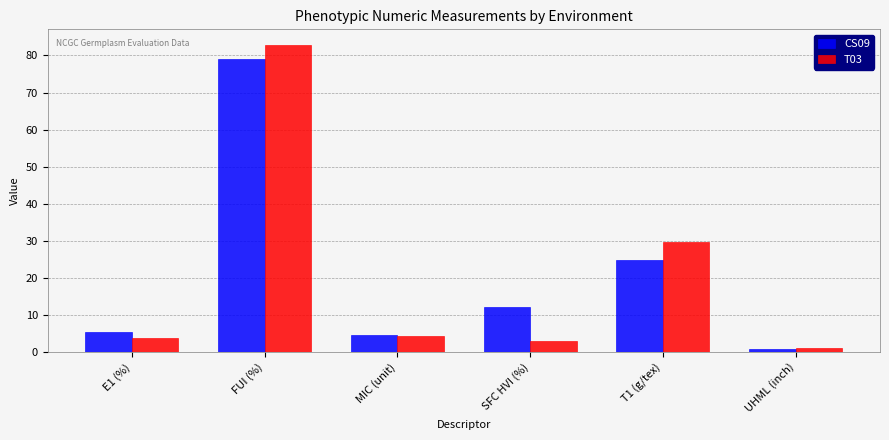

How many data points does each series have?

6